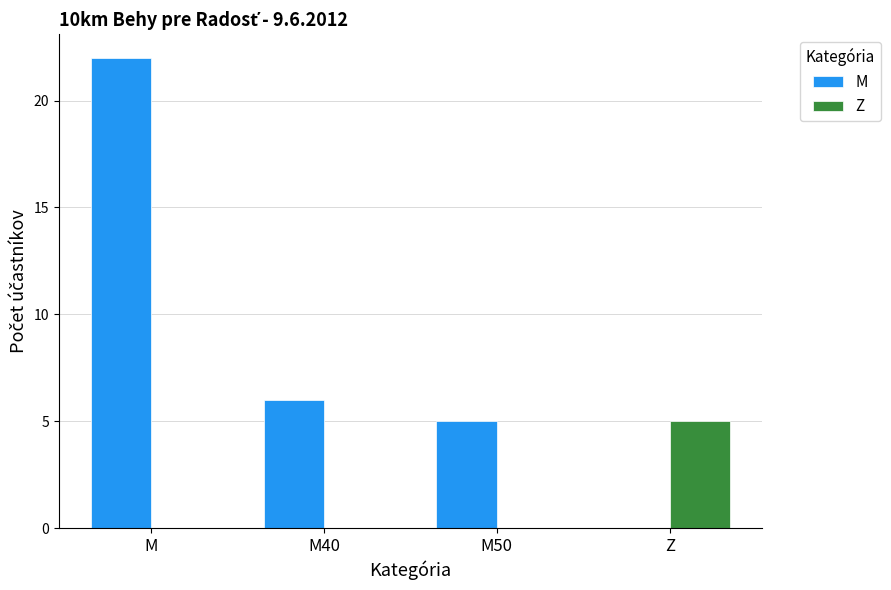

At which category is the sum across all series the highest?

M